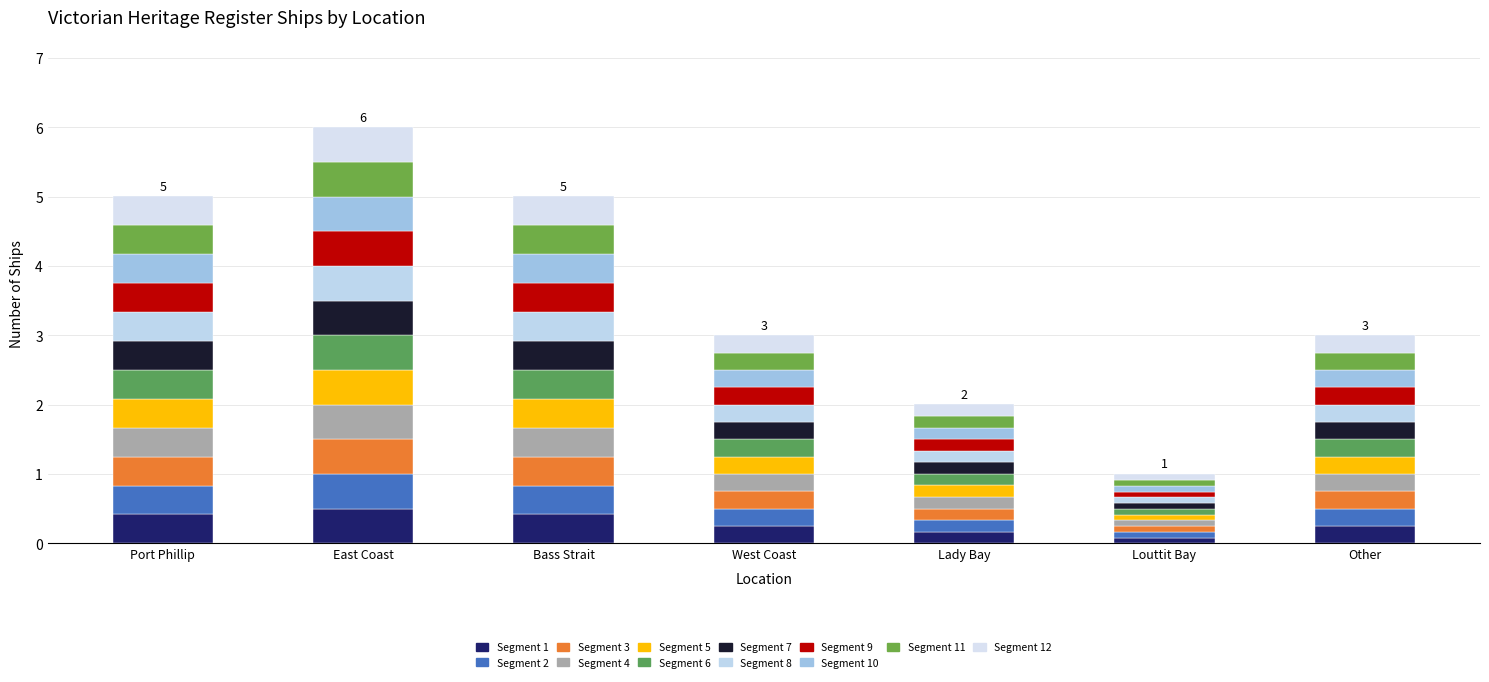

How many data points does each series have?

7